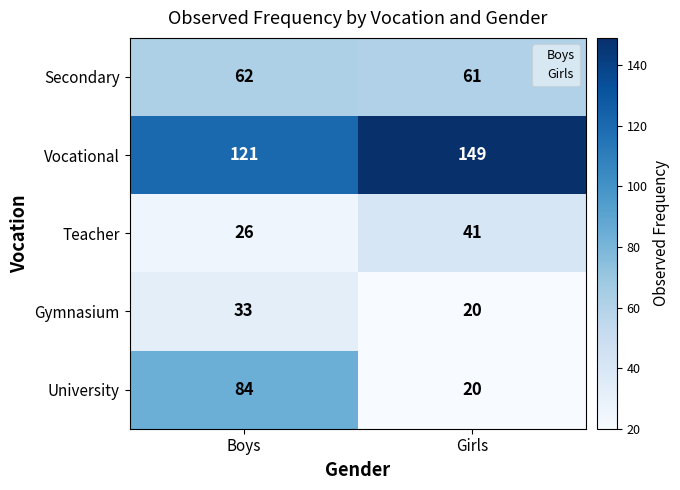

Which series has the largest total across all categories?

Vocational